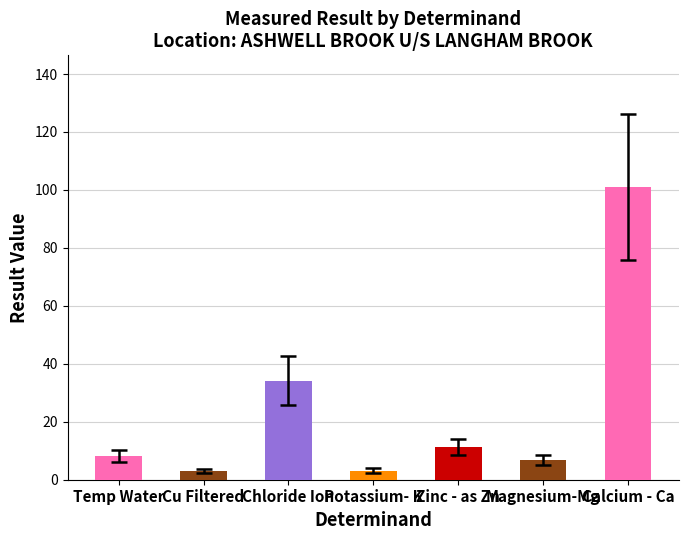

How many values exceed 8?

4